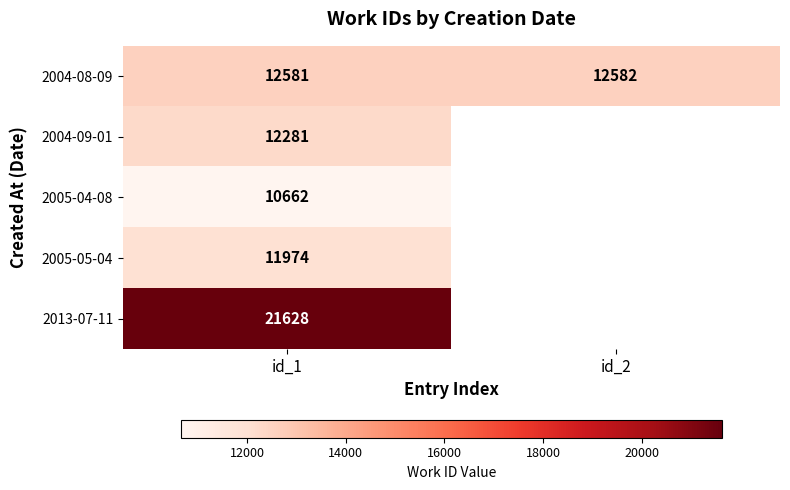

At which label is 2004-08-09 closest to 12581?

id_1